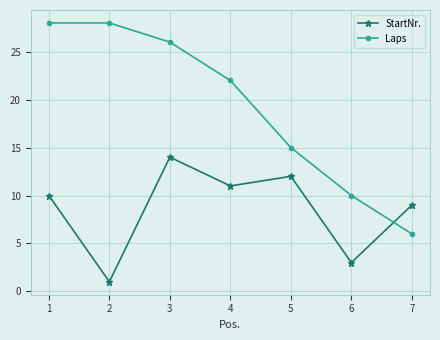

List the series in order of their overall mean, lowest first.

StartNr., Laps